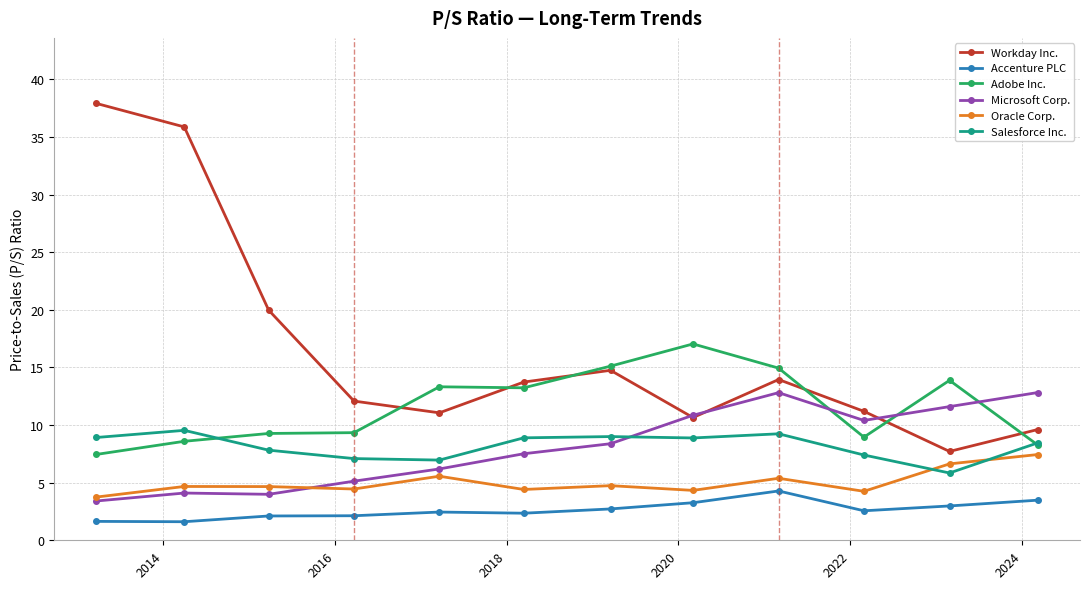

List the series in order of their peak value, highest first.

Workday Inc., Adobe Inc., Microsoft Corp., Salesforce Inc., Oracle Corp., Accenture PLC